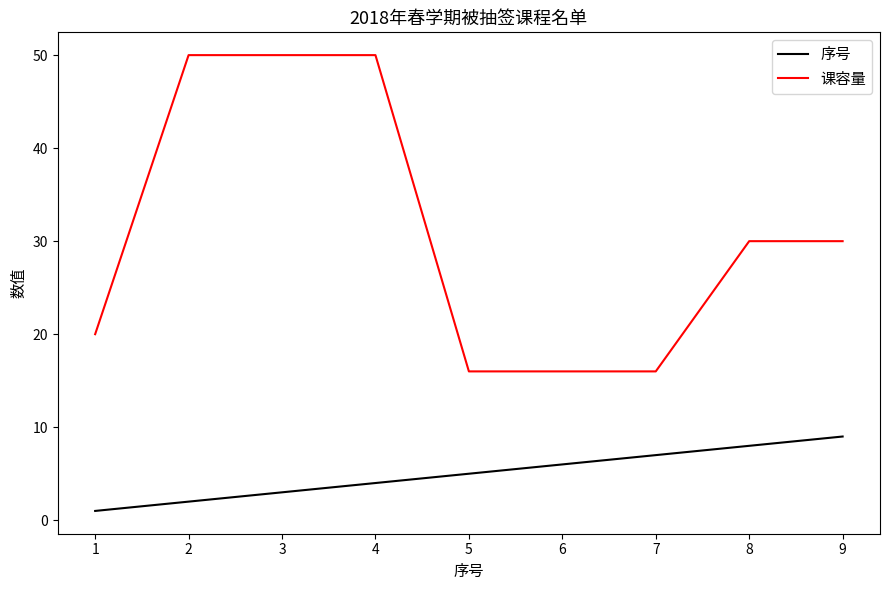

Which series has the largest total across all categories?

课容量